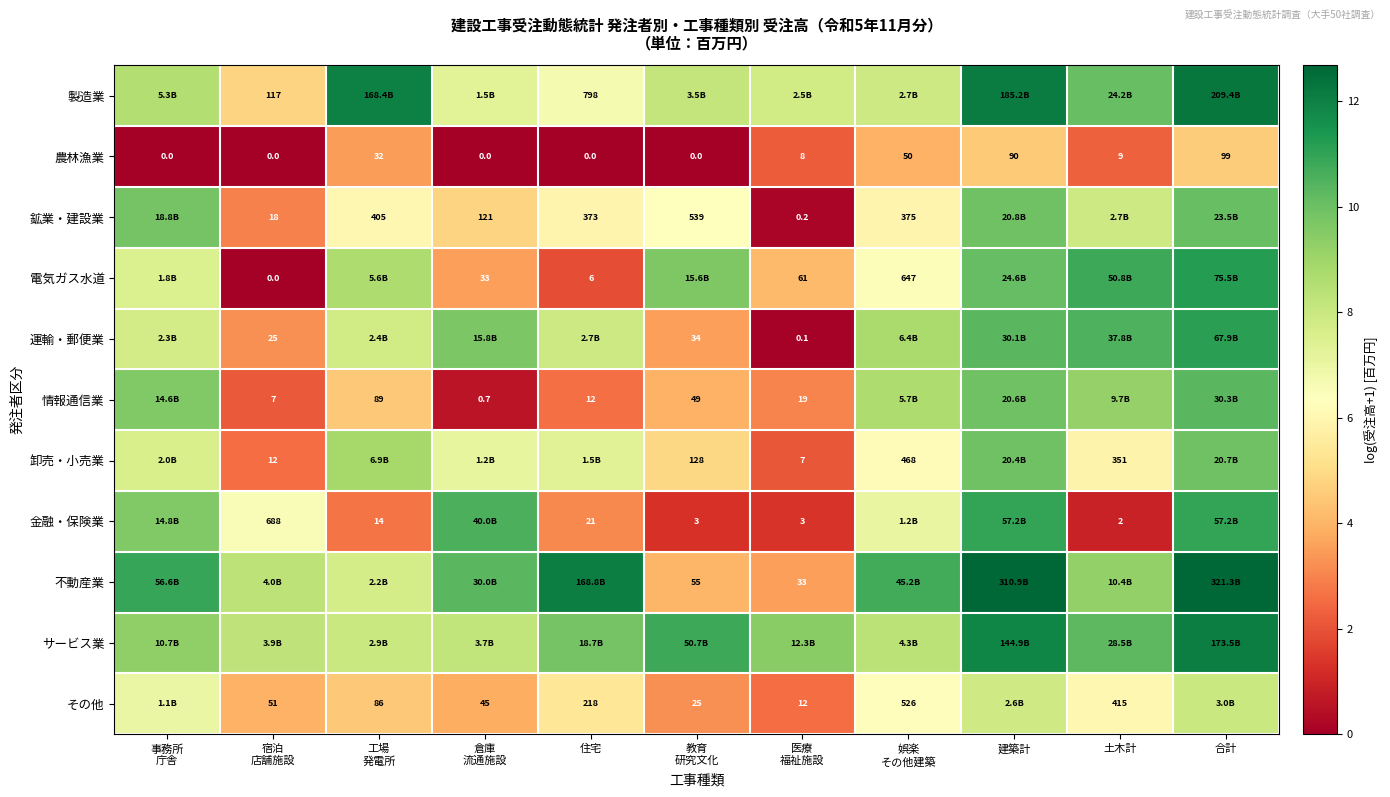

Between 事務所 庁舎 and 土木計, which series saw the biggest shift?

金融・保険業